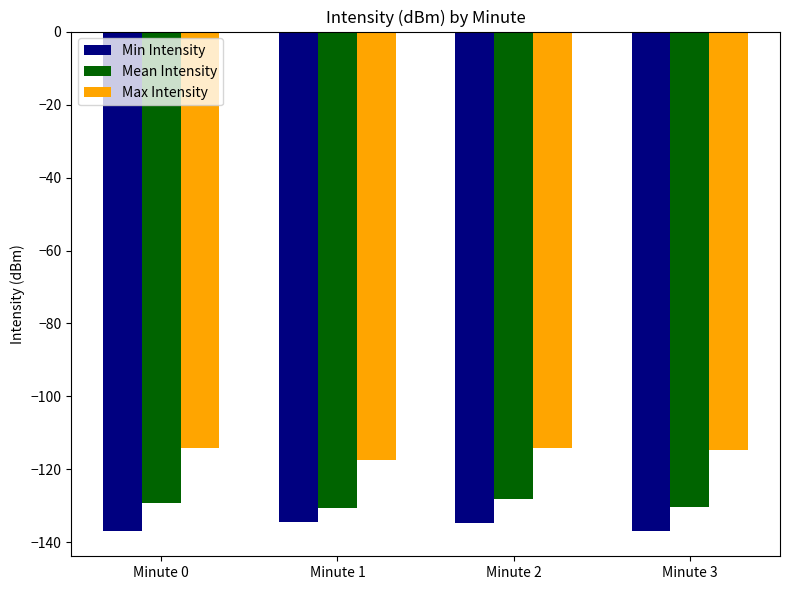

What is the difference between the Mean Intensity values at Minute 0 and Minute 3?

1.2